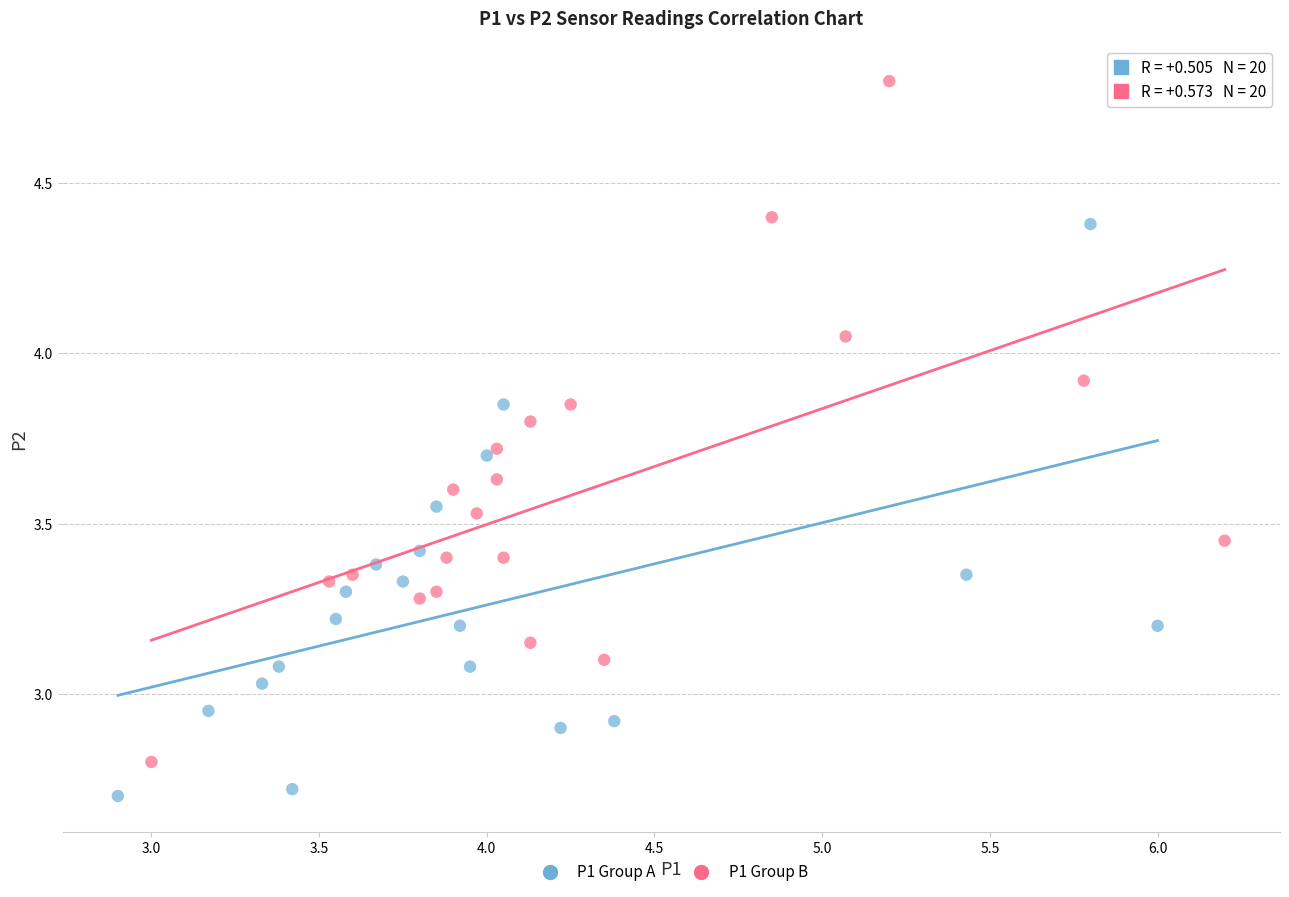

What are all the series names shown in the legend?

P1 Group A, P1 Group B